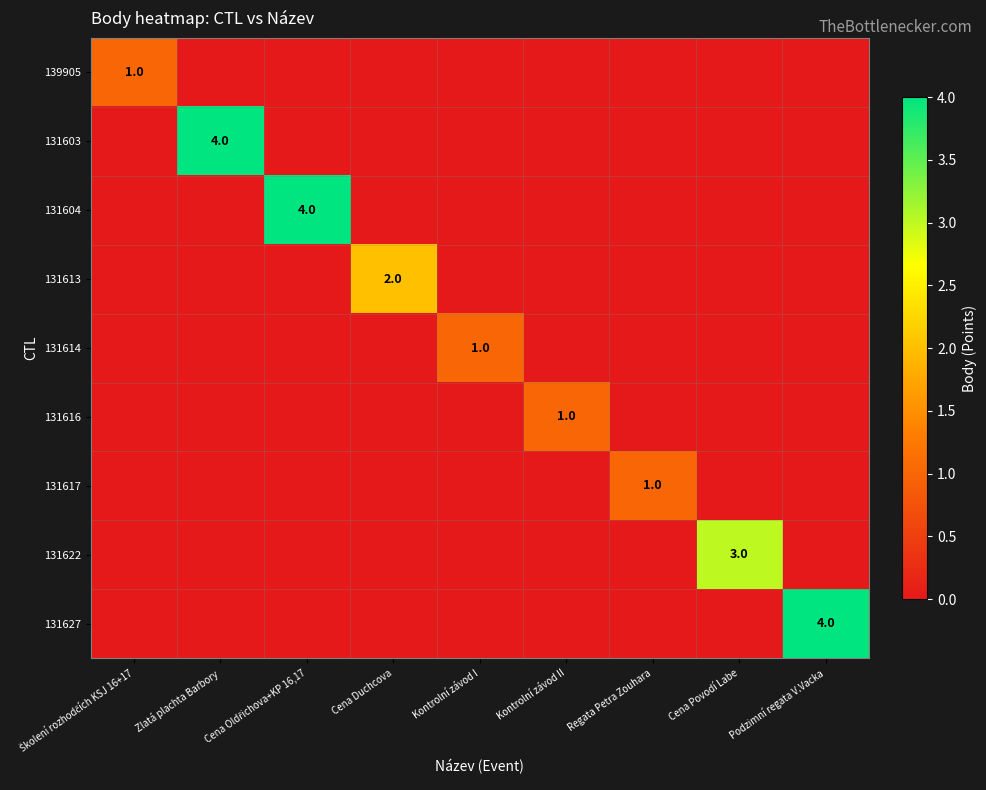

The value of 131622 at Cena Povodí Labe is 5. True or false?

False